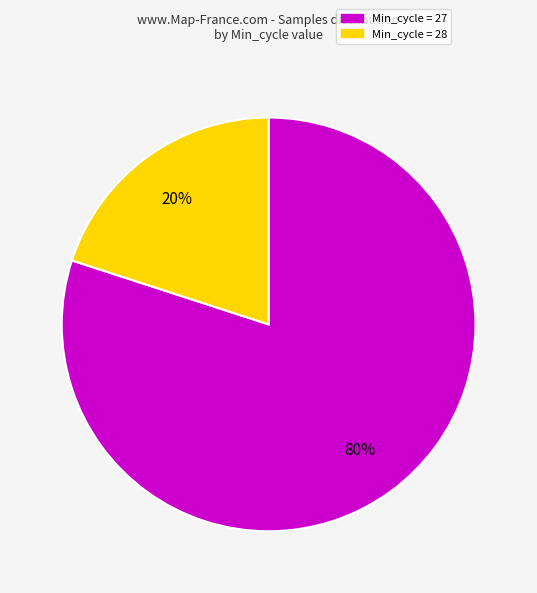

Which category has the biggest portion of the pie?

Min_cycle = 27